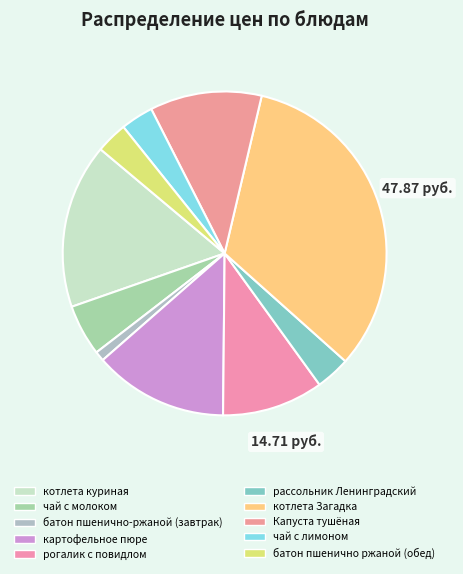

The котлета Загадка slice represents 33% of the pie. True or false?

True